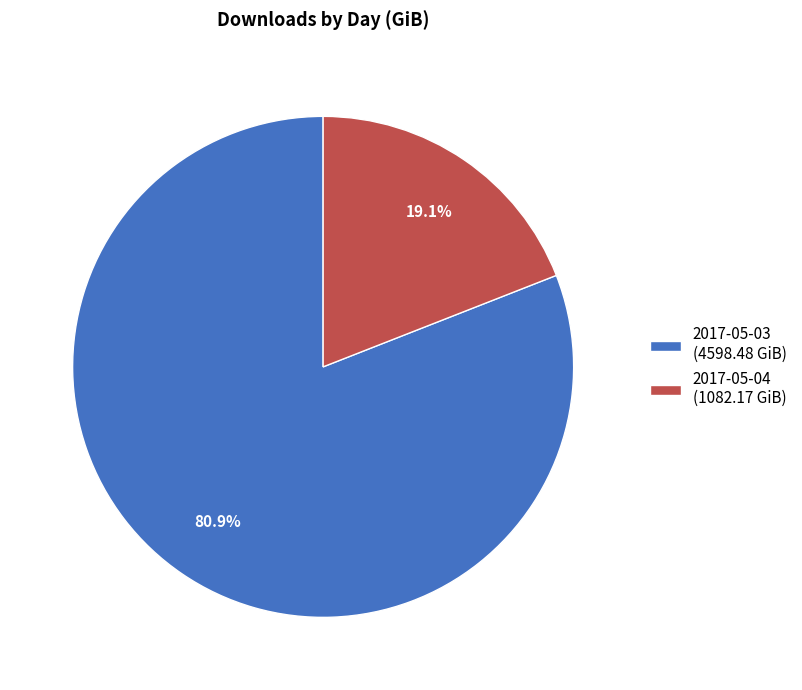

The 2017-05-04 slice represents 19% of the pie. True or false?

True